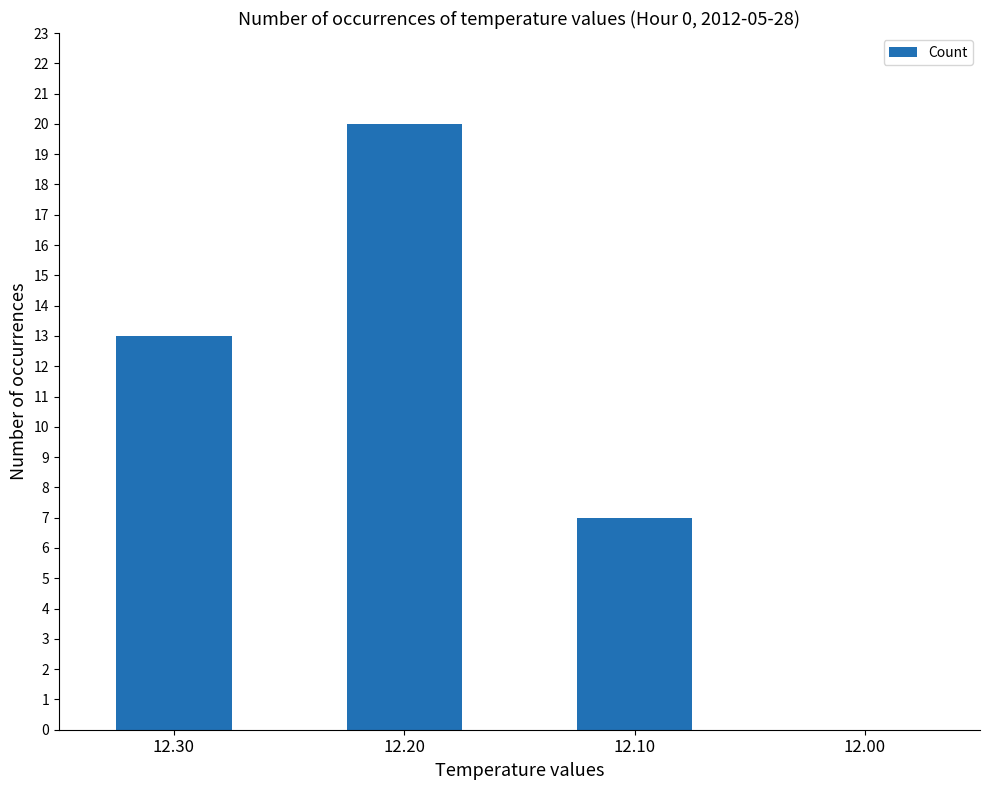

How many distinct data groups are displayed?

1